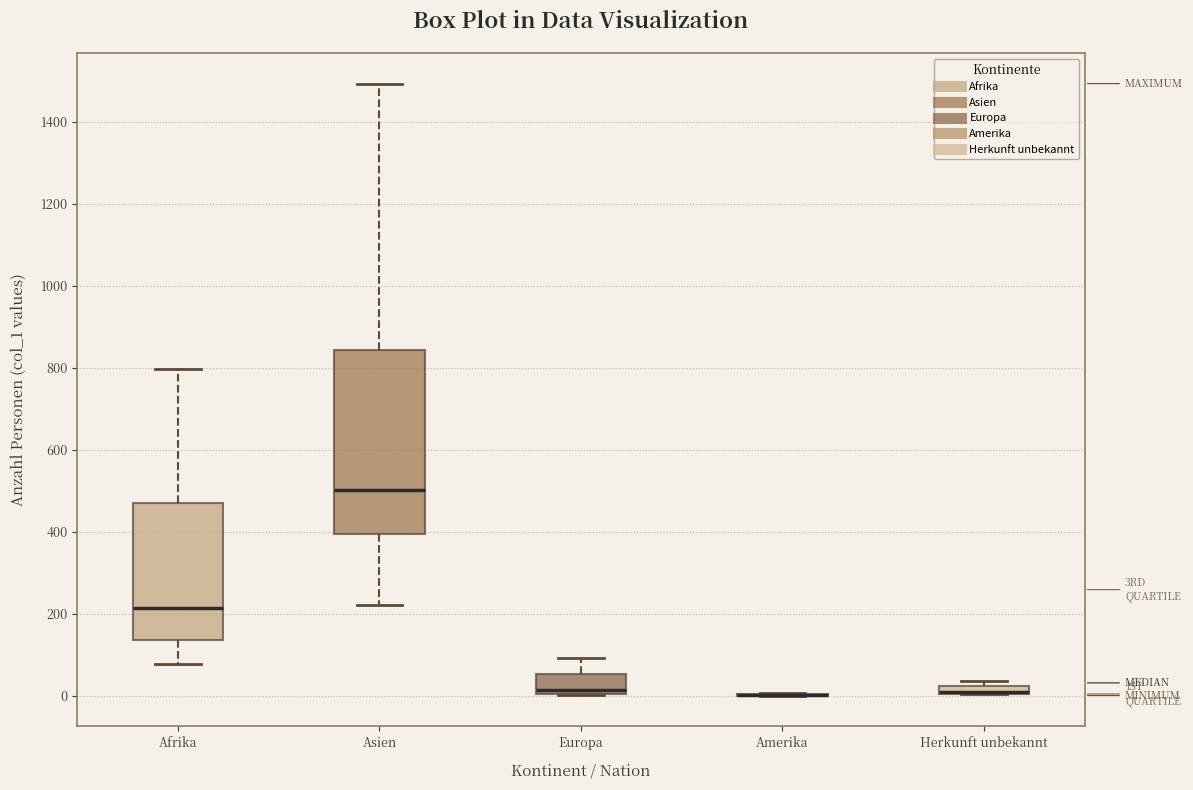

Which box is the tallest, from its lower edge to its upper edge?

Asien